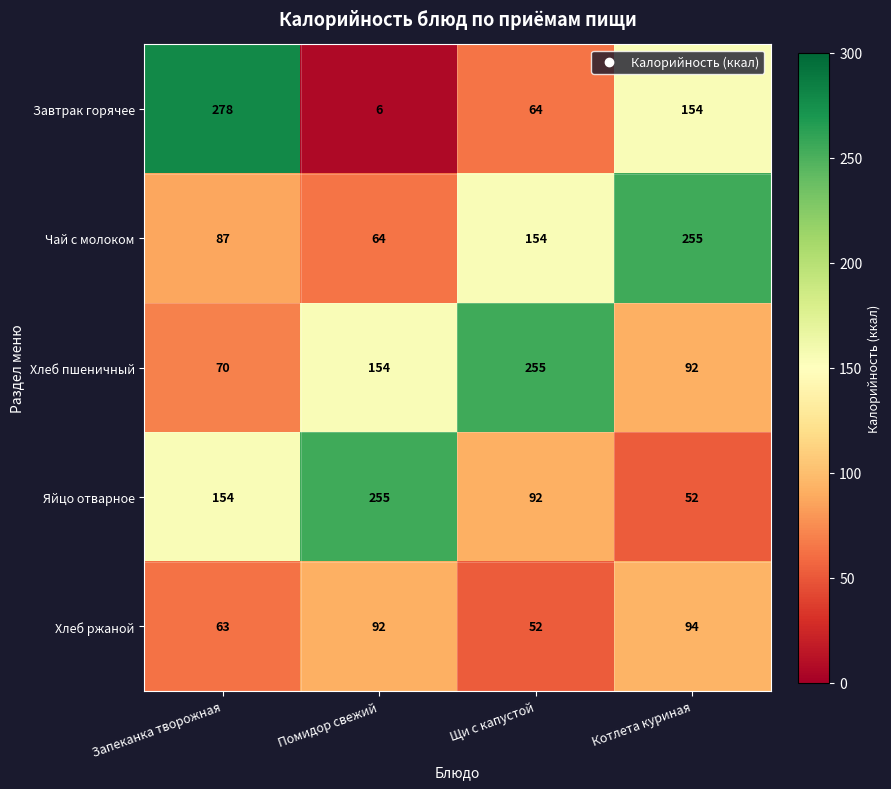

Reading right to left, what are all the values shown in this chart?

Завтрак горячее: 154	64	6	278
Чай с молоком: 255	154	64	87
Хлеб пшеничный: 92	255	154	70
Яйцо отварное: 52	92	255	154
Хлеб ржаной: 94	52	92	63